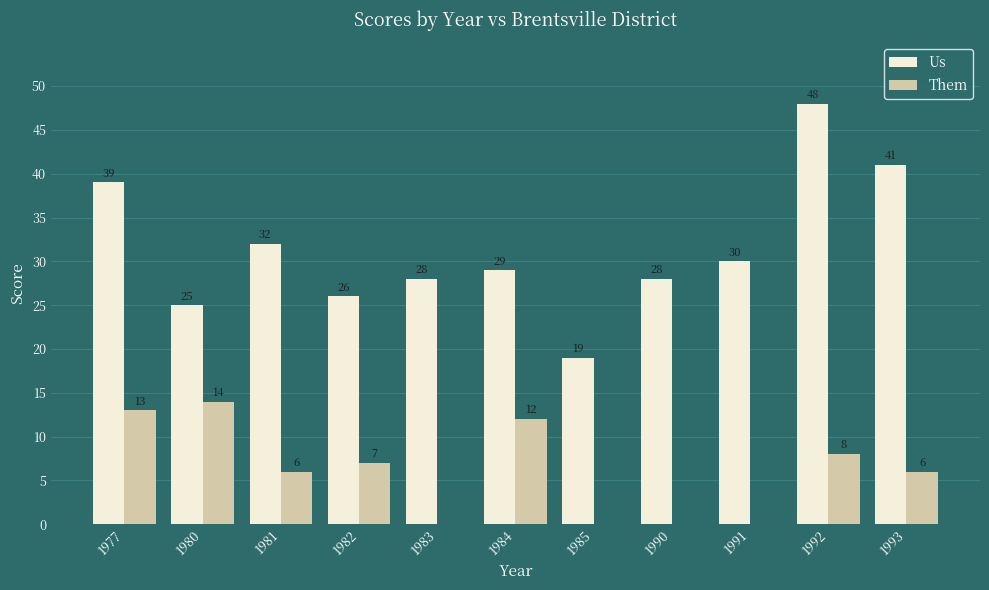

Where is Them nearest to the value 7?

1982